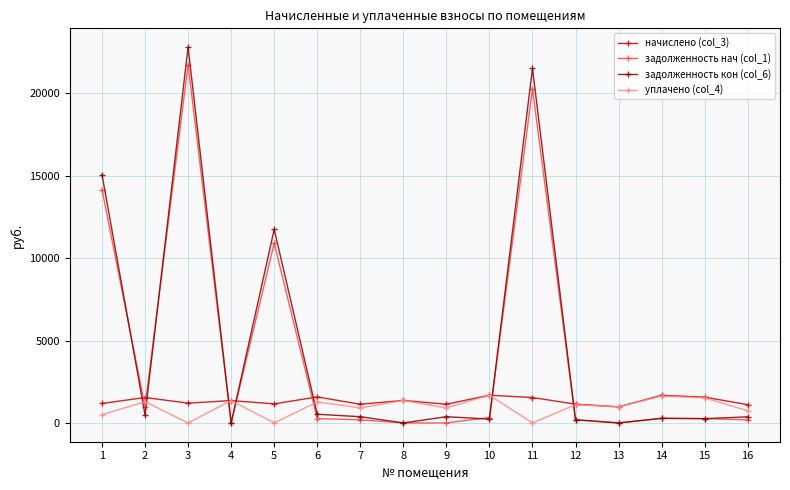

True or false: задолженность нач (col_1) has more than 2 interior local peaks.

True